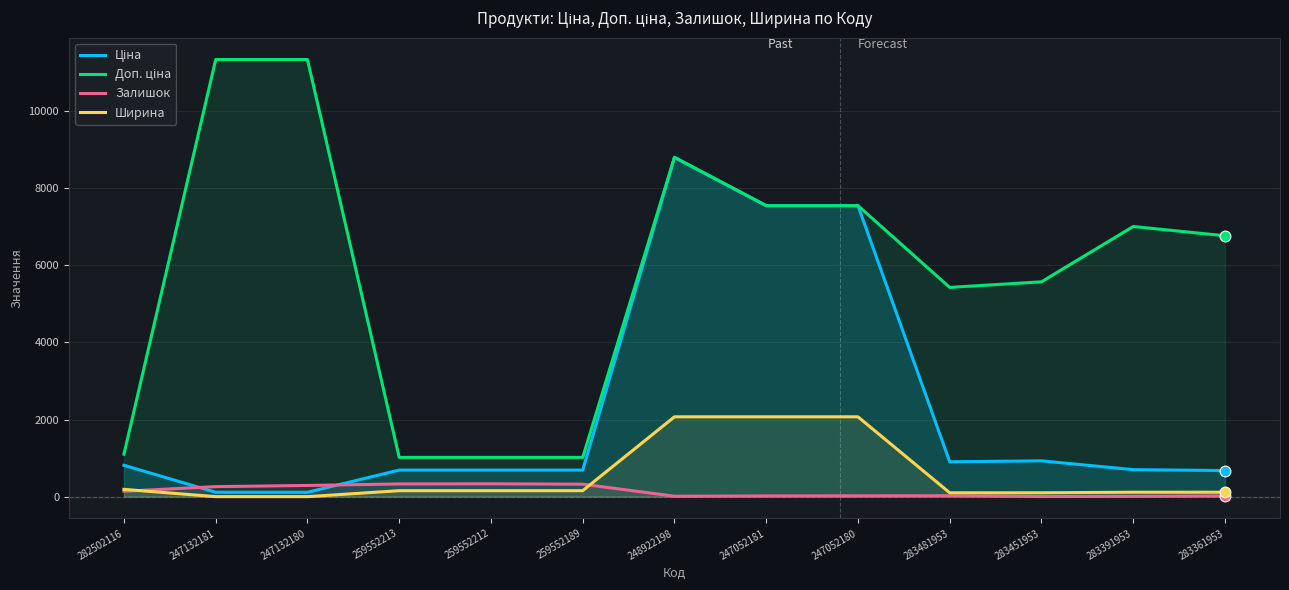

Is the value of Ціна at 259552189 greater than the value of Доп. ціна at 247132181?

No